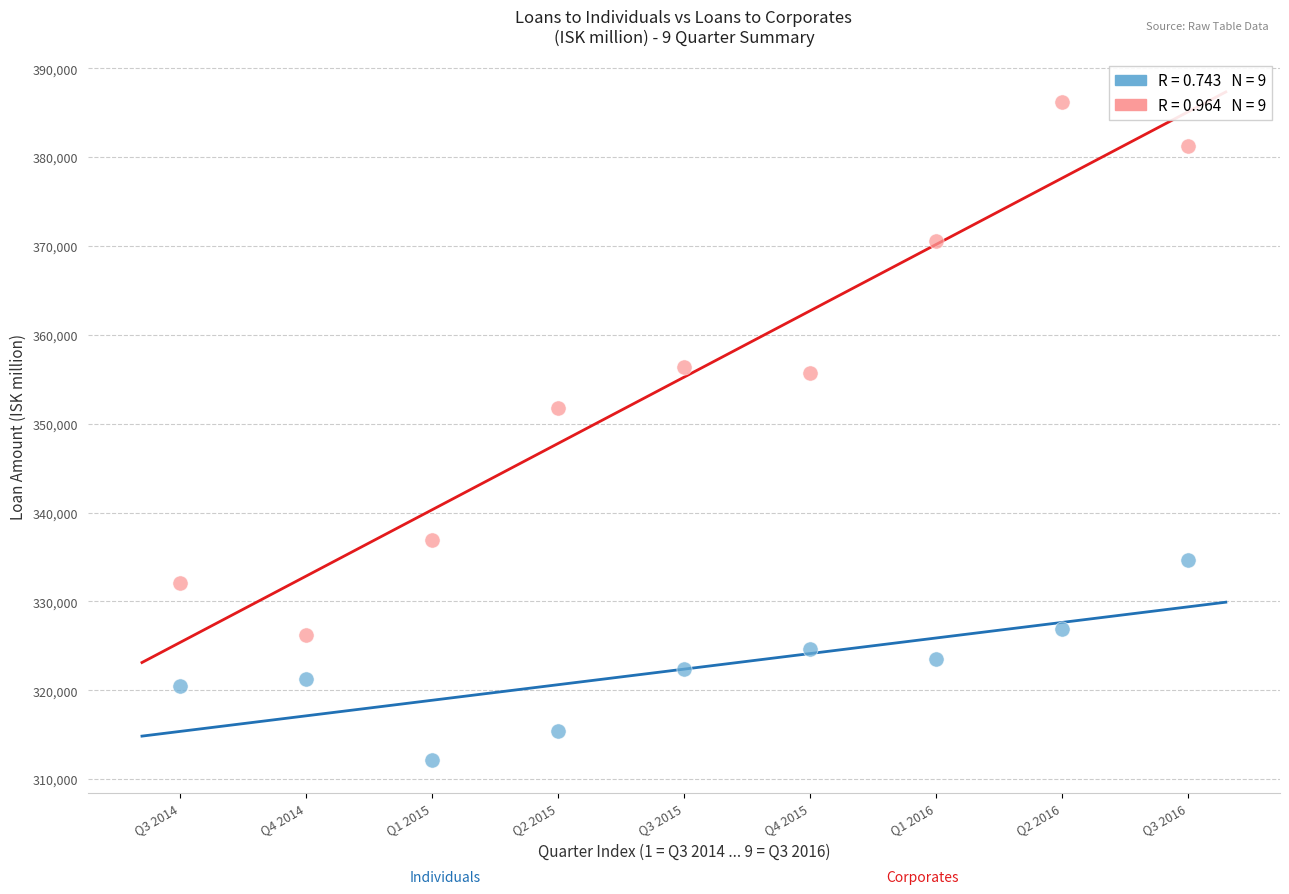

Across all data points, what is the range of X values (max minus min)?

8